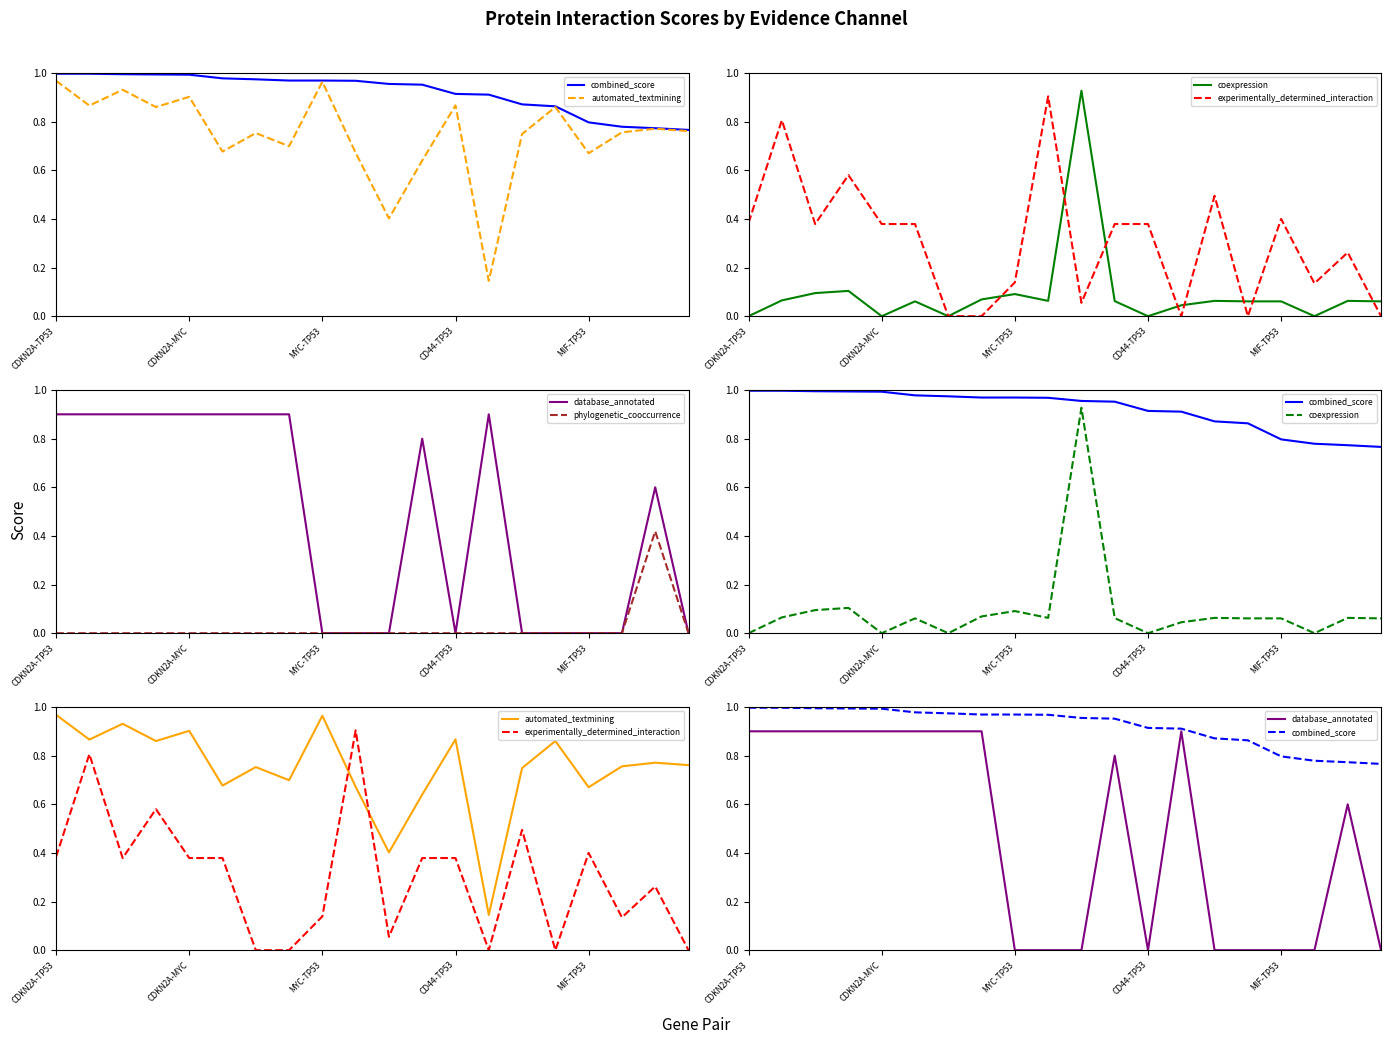

Which has a higher value, 13 or 7?

7